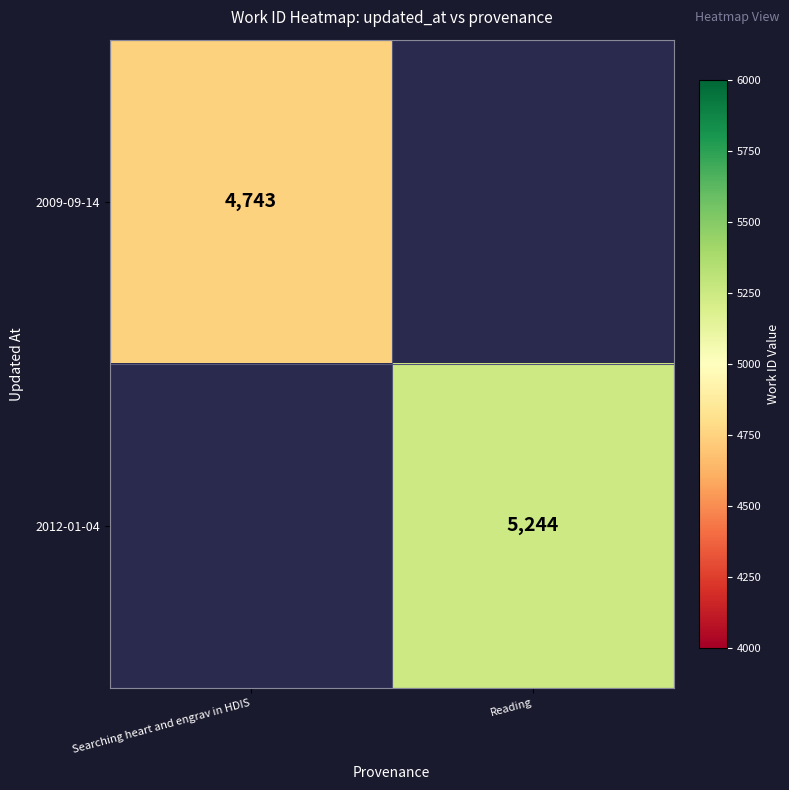

Which label corresponds to the smallest value in the chart?

Searching heart and engrav in HDIS